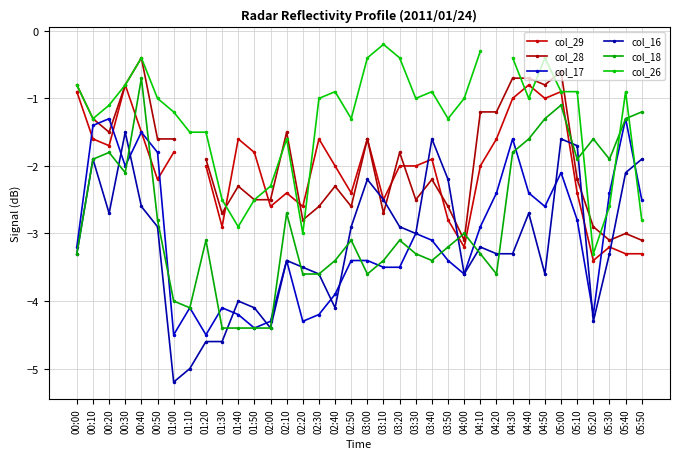

At which category does col_26 reach its first local peak?

00:40